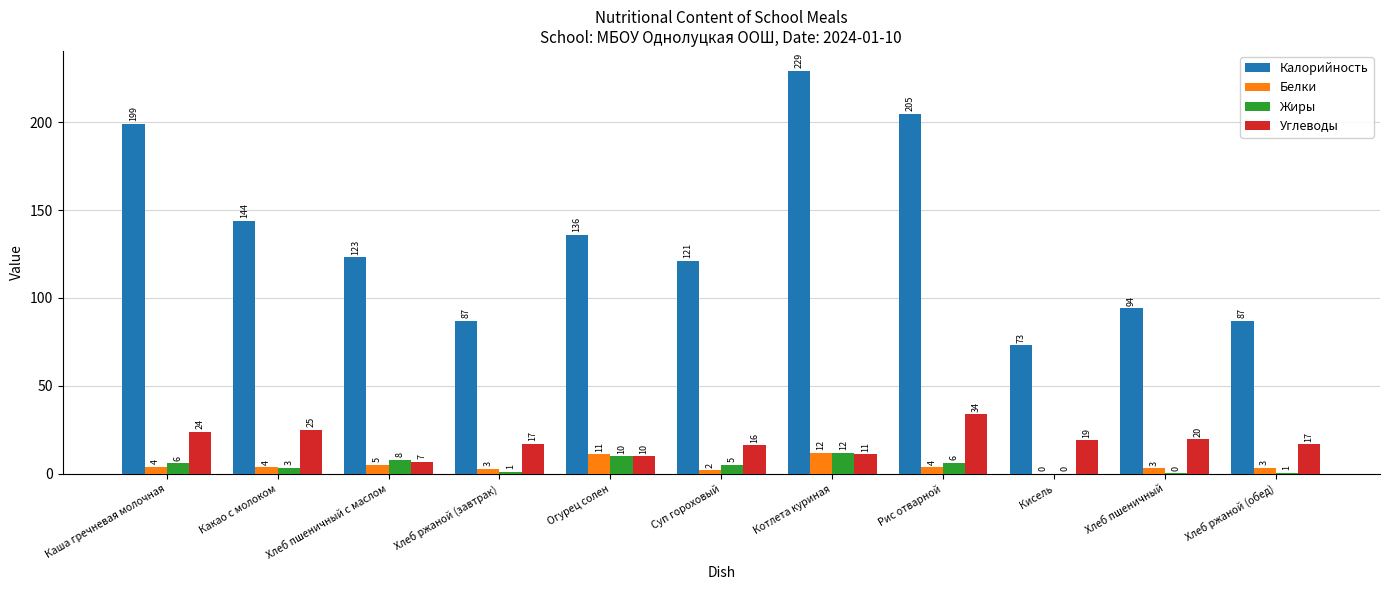

Which series has the largest total across all categories?

Калорийность